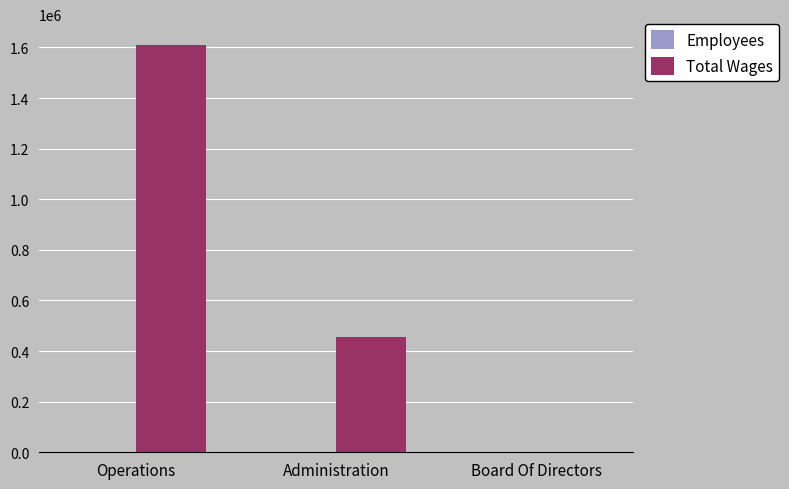

How many positive values does the Total Wages series have?

2